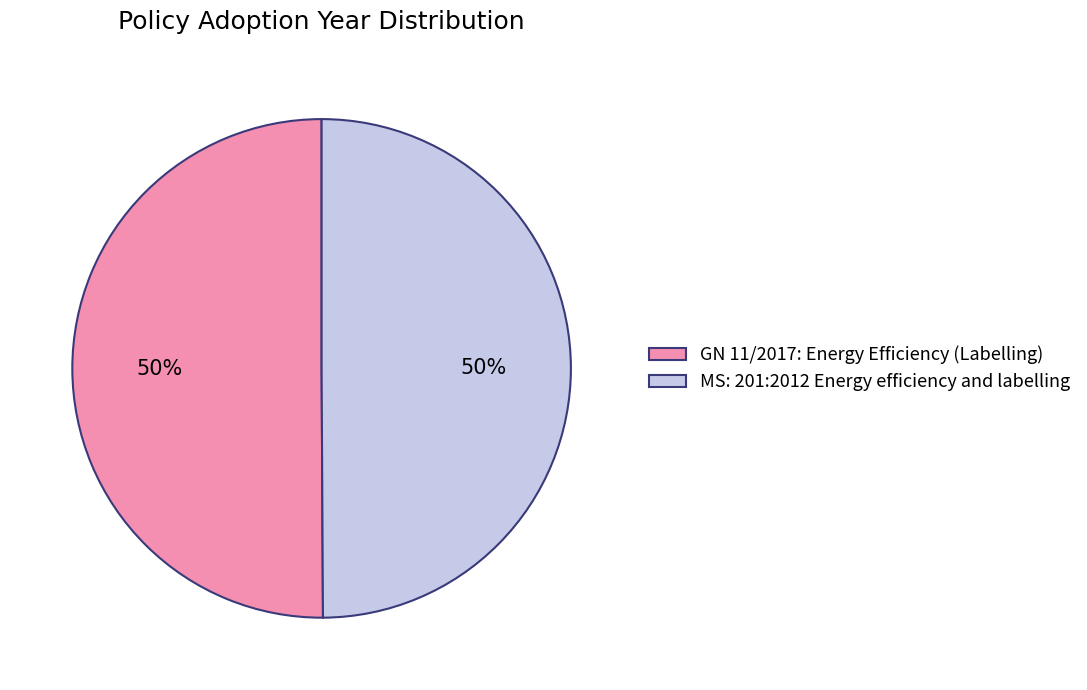

Is it true that MS: 201:2012 Energy efficiency and labelling is 58% of the pie?

False